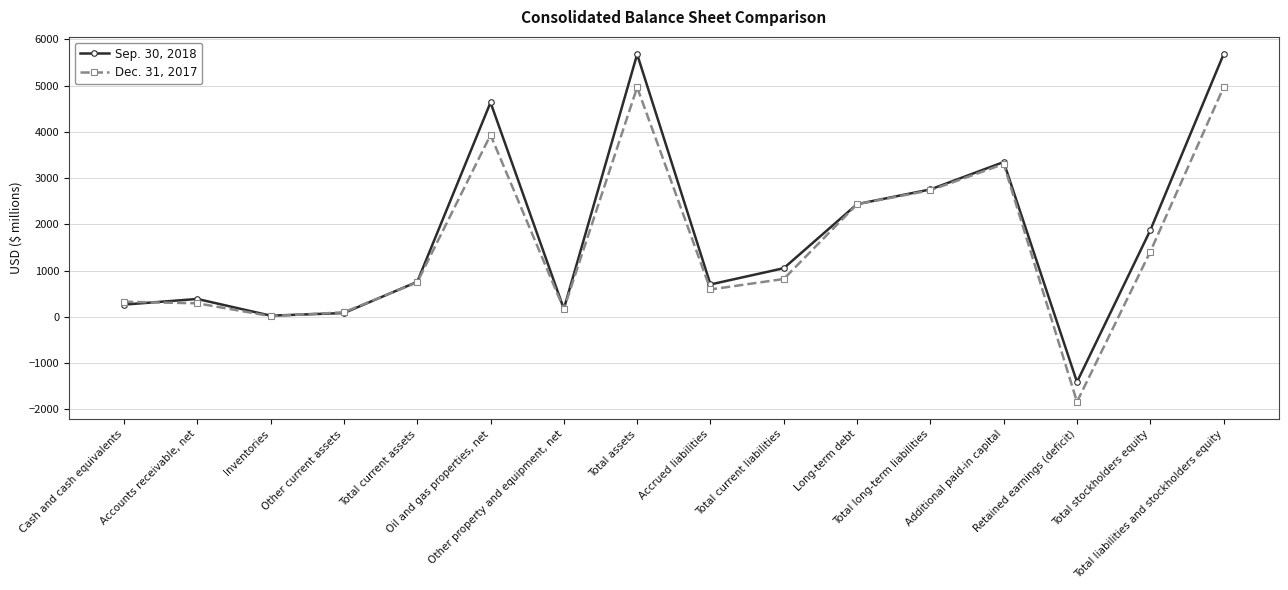

The value of Sep. 30, 2018 at Accounts receivable, net is 386. True or false?

True